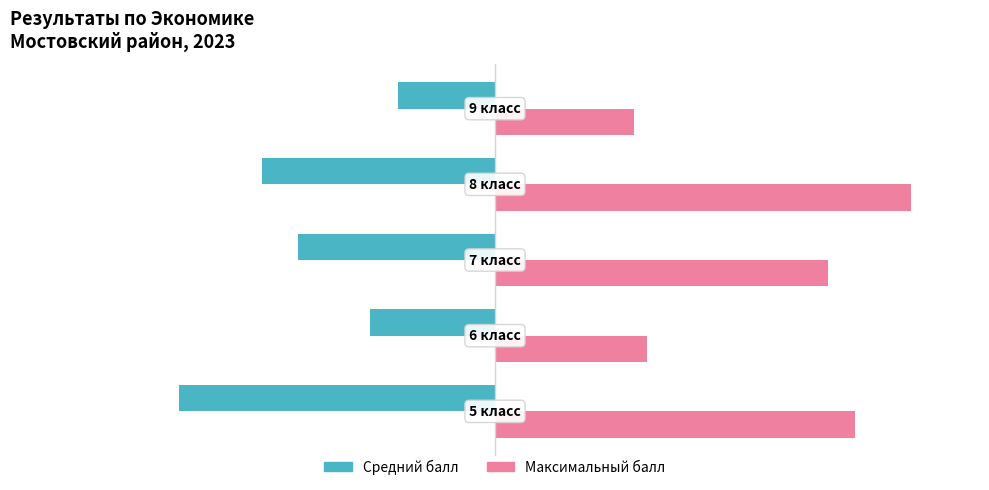

What is the greatest value displayed?

30.0